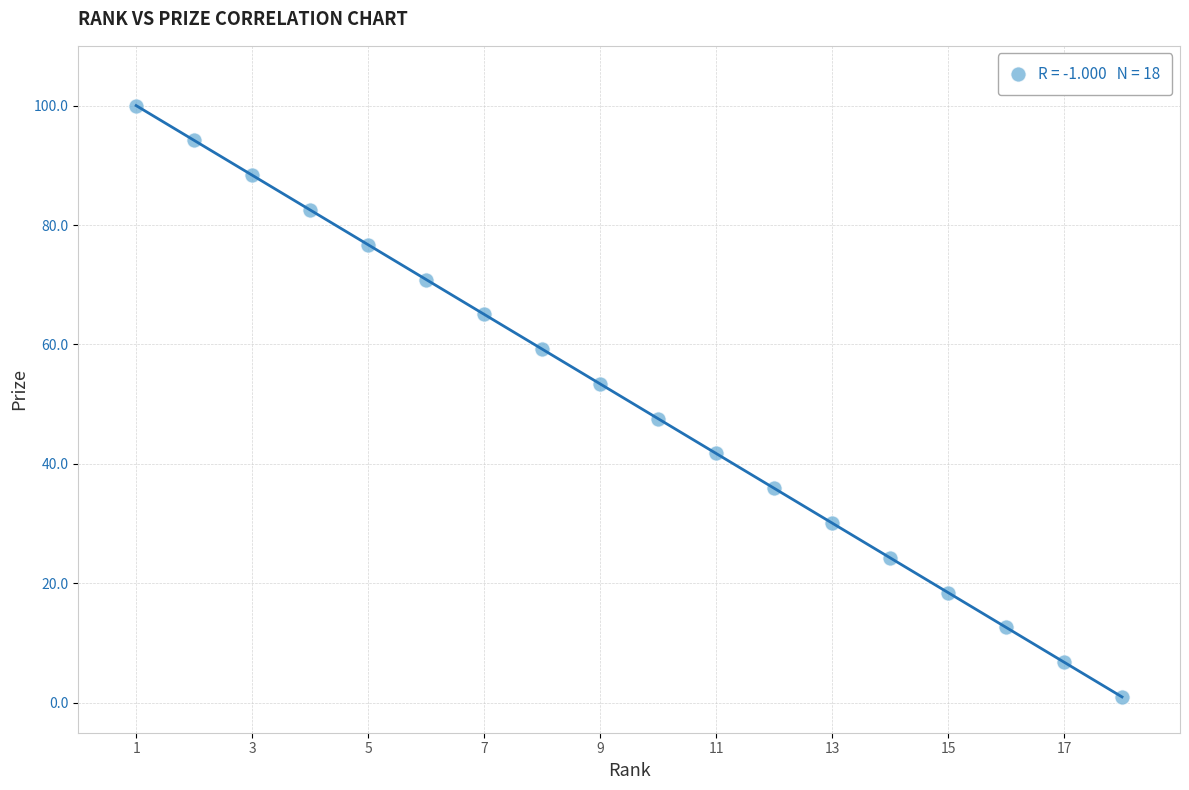

What is the range of X values (max minus min)?

17.0